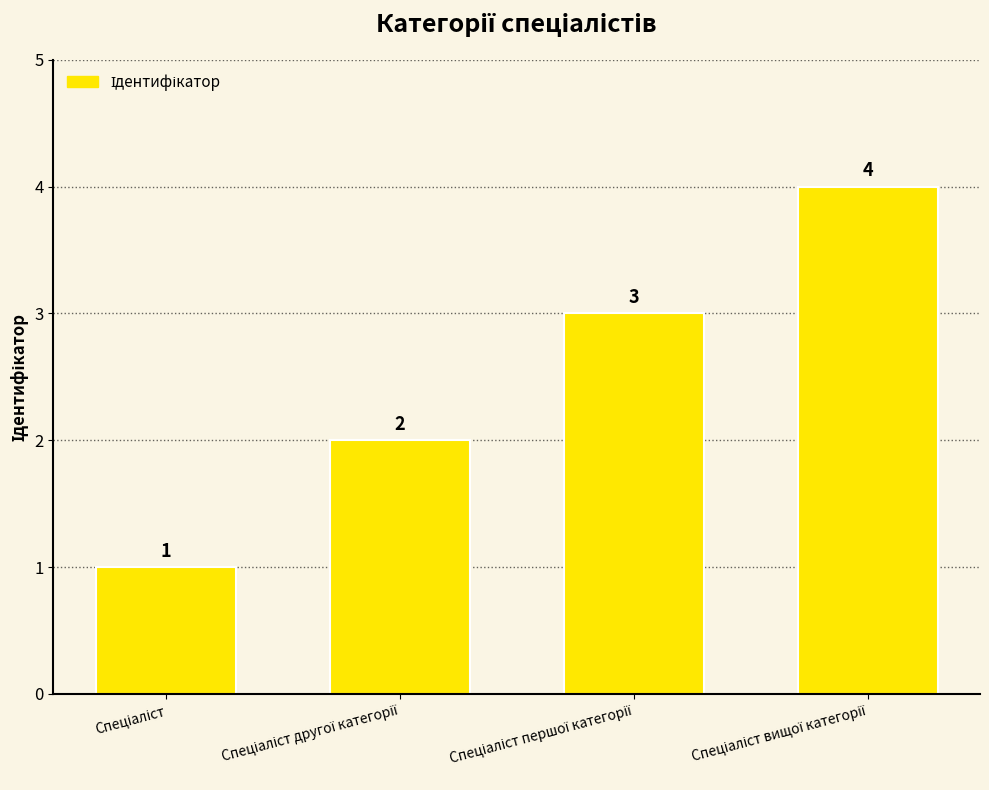

Count the values in the range 2 to 4.

3